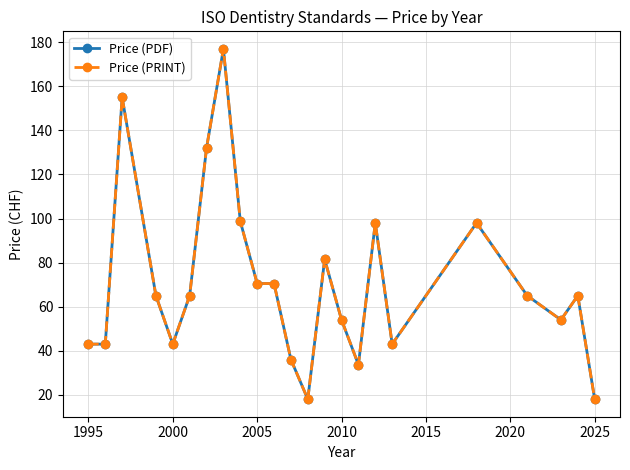

True or false: Price (PDF) and Price (PRINT) intersect in this chart.

False